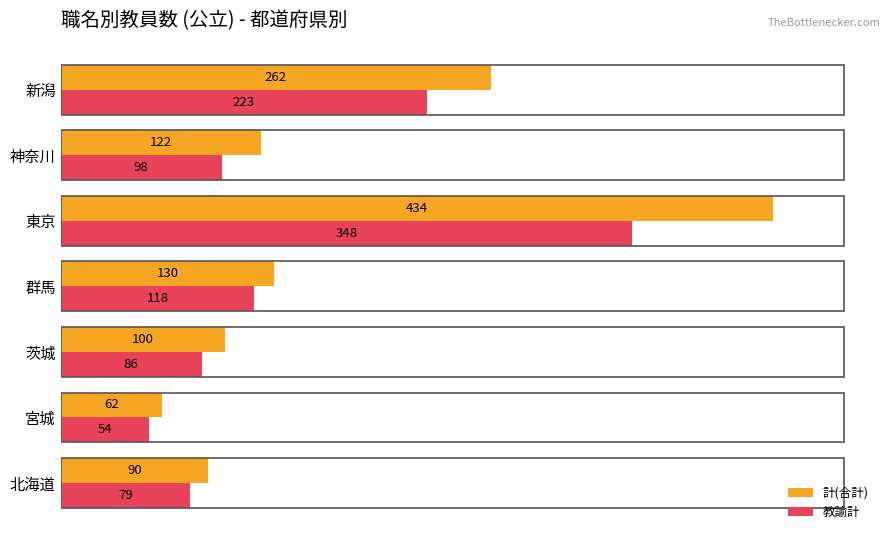

What are all the series names shown in the legend?

計(合計), 教諭計